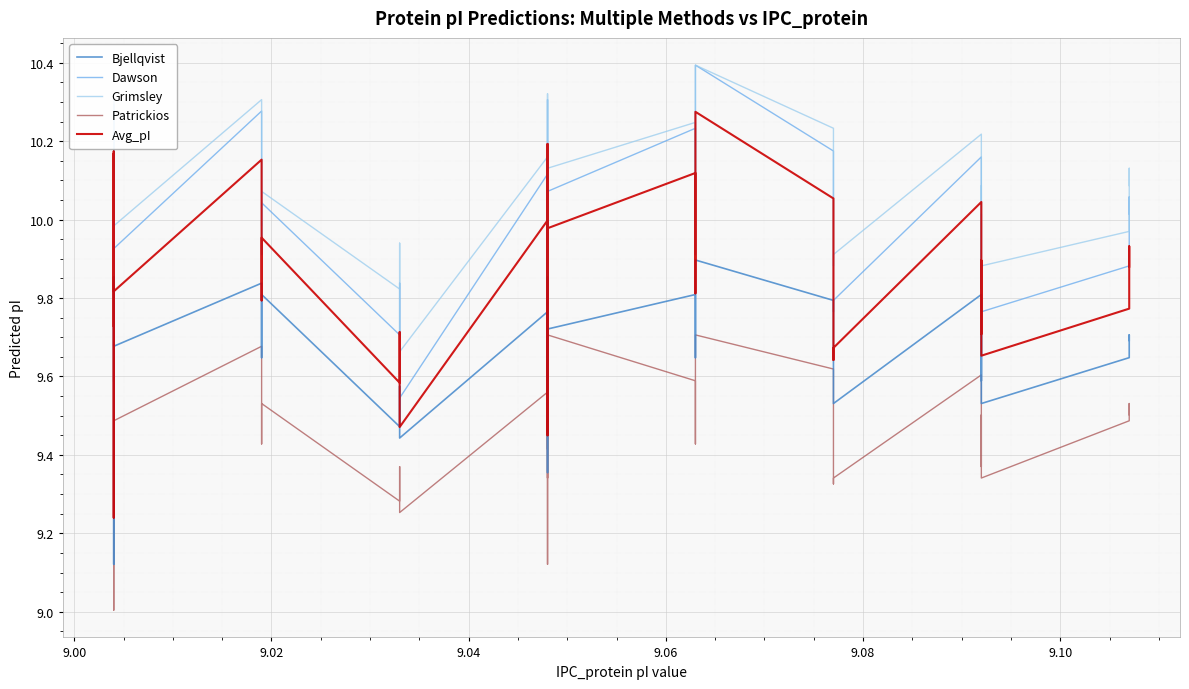

What is the difference between the second highest and minimum values in the Avg_pI series?

1.0